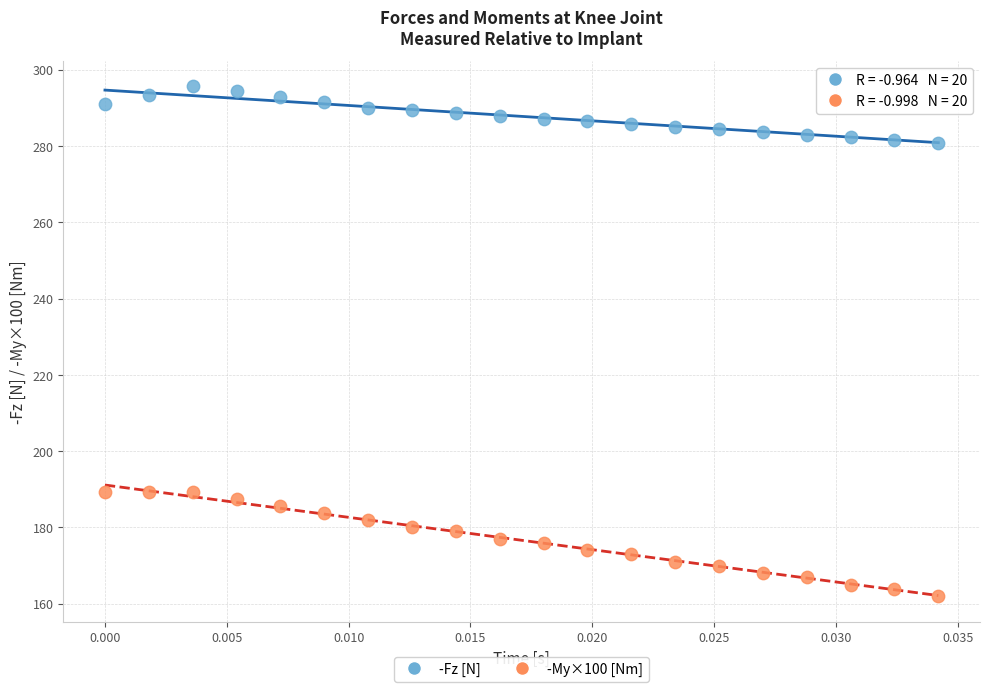

Which series reaches the minimum Y coordinate?

-My×100 [Nm]